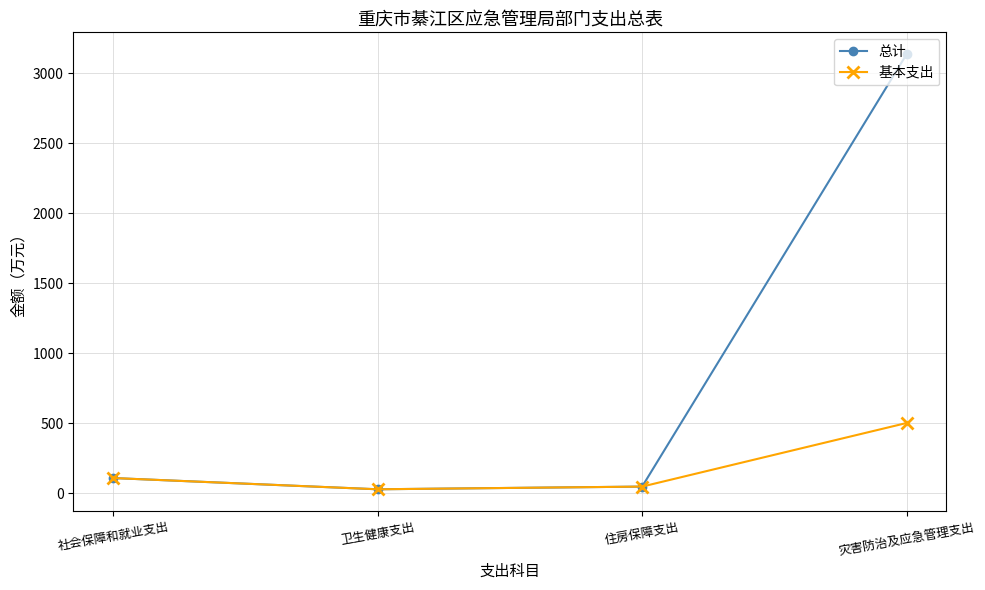

At which category is the sum across all series the highest?

灾害防治及应急管理支出